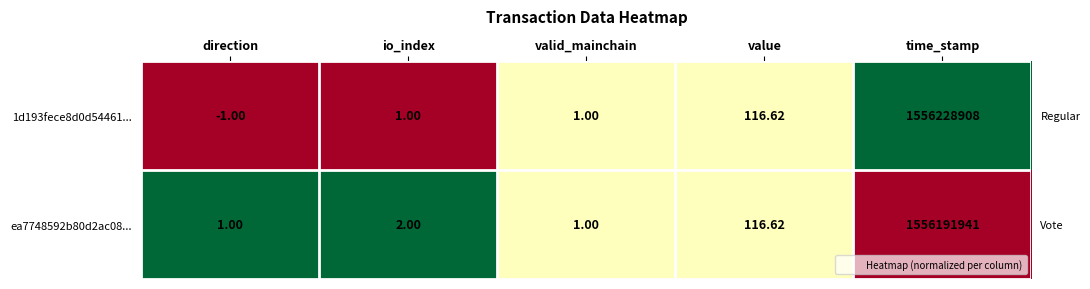

Is the value of 1d193fece8d0d54461... at time_stamp greater than the value of ea7748592b80d2ac08... at direction?

Yes